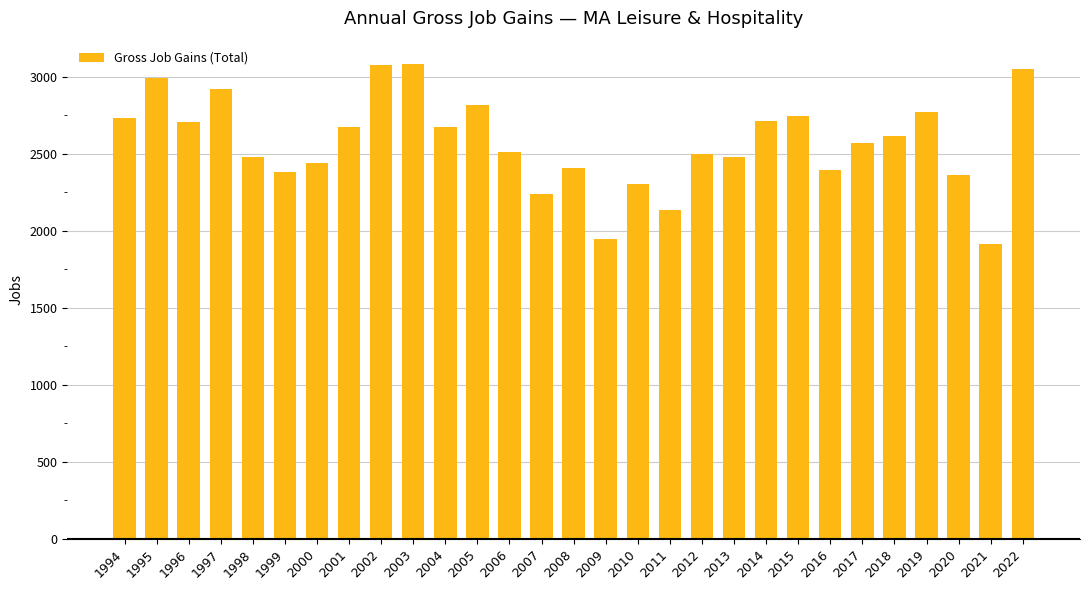

Does the chart contain stacked bars?

No